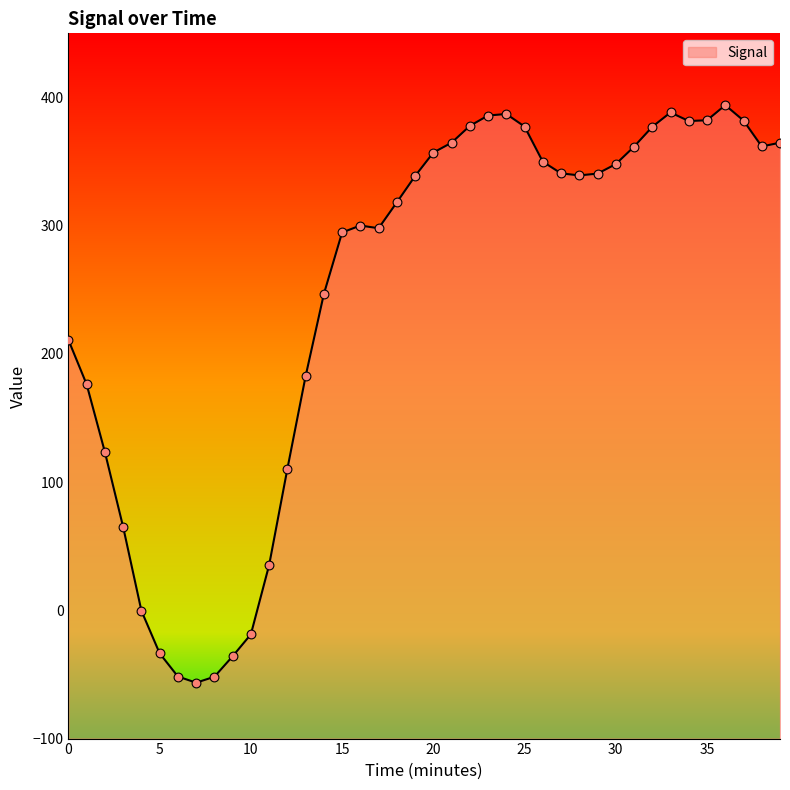

What is the change in value from 19 to 25?

+38.6